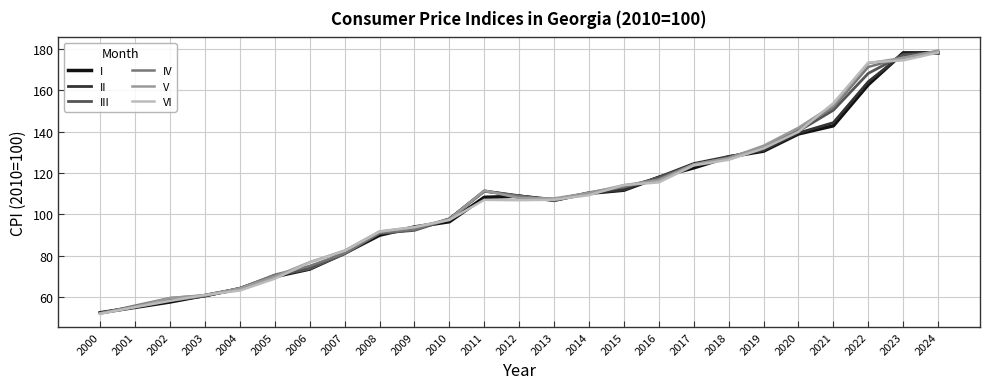

What is the sum of all IV values?

2673.3